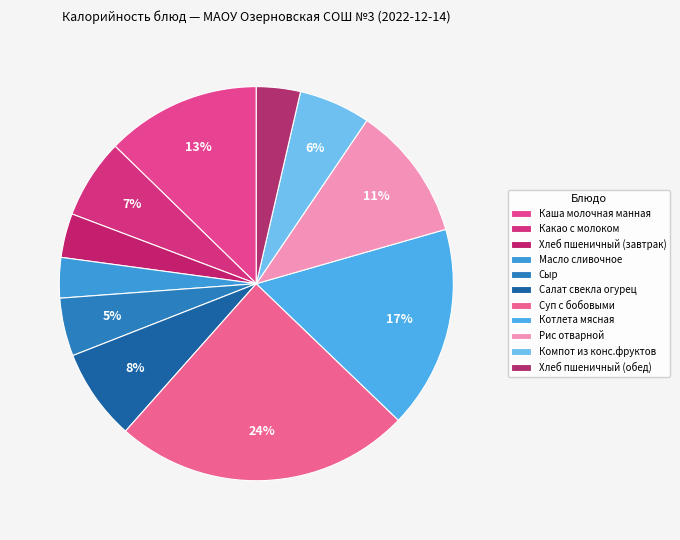

Rank the categories by value from lowest to highest.

Масло сливочное, Хлеб пшеничный (обед), Хлеб пшеничный (завтрак), Сыр, Компот из конс.фруктов, Какао с молоком, Салат свекла огурец, Рис отварной, Каша молочная манная, Котлета мясная, Суп с бобовыми